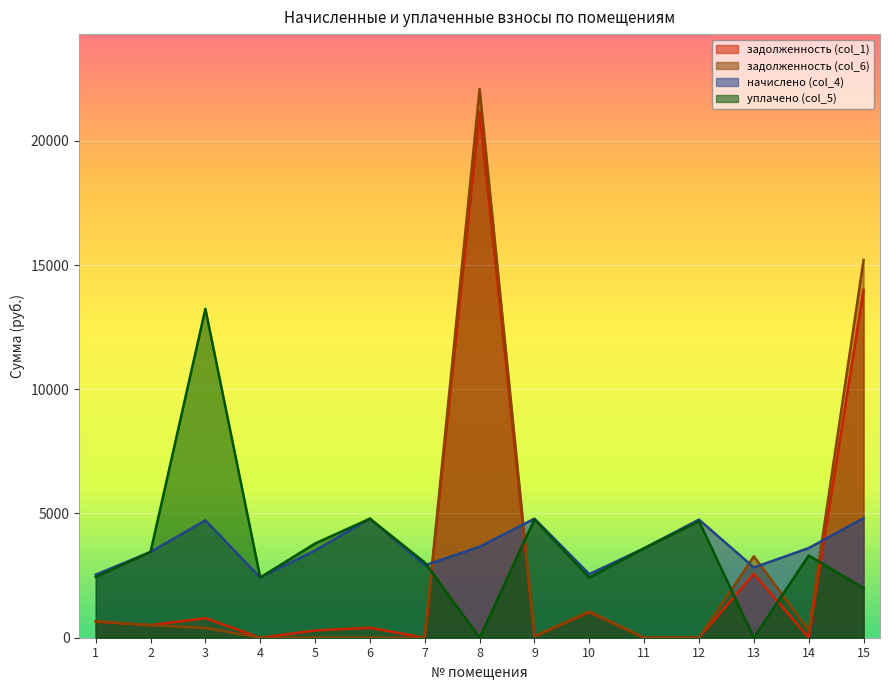

At 11, list the series in order from largest to smallest.

начислено (col_4), уплачено (col_5), задолженность (col_1), задолженность (col_6)